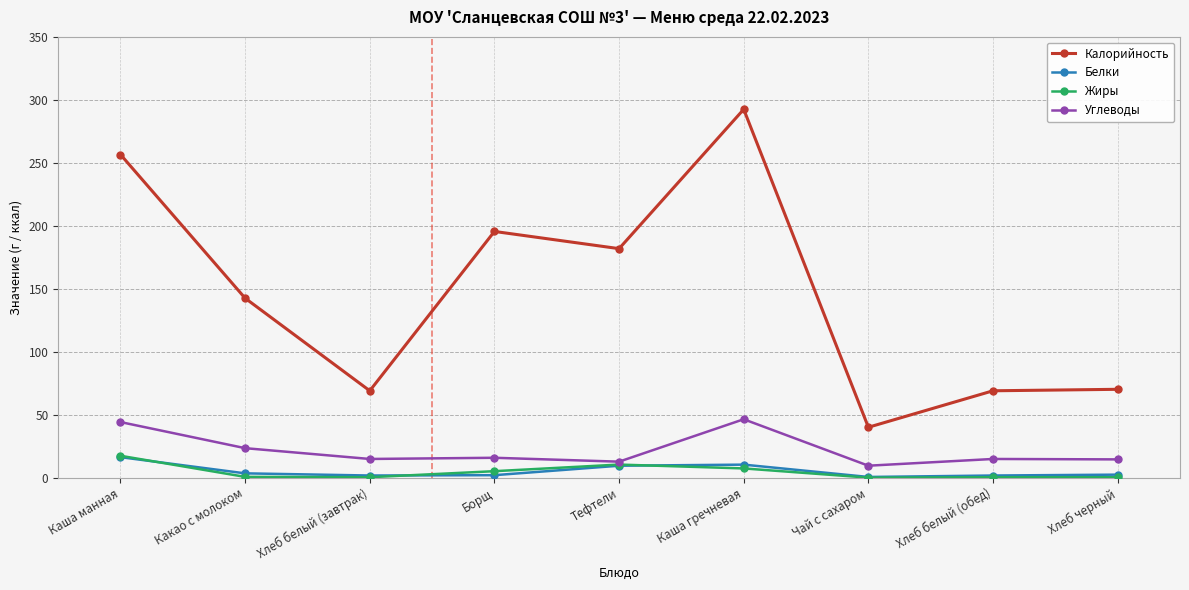

Which series has the widest spread of values?

Калорийность